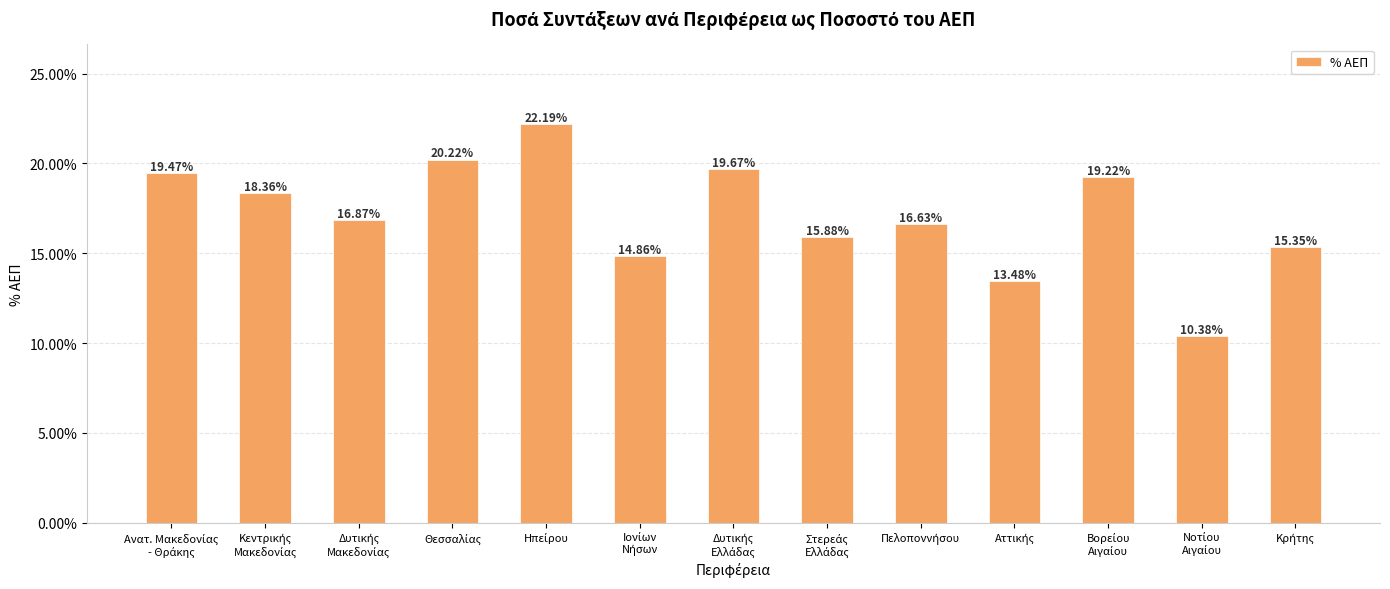

What is the difference between the maximum and minimum values?

11.8